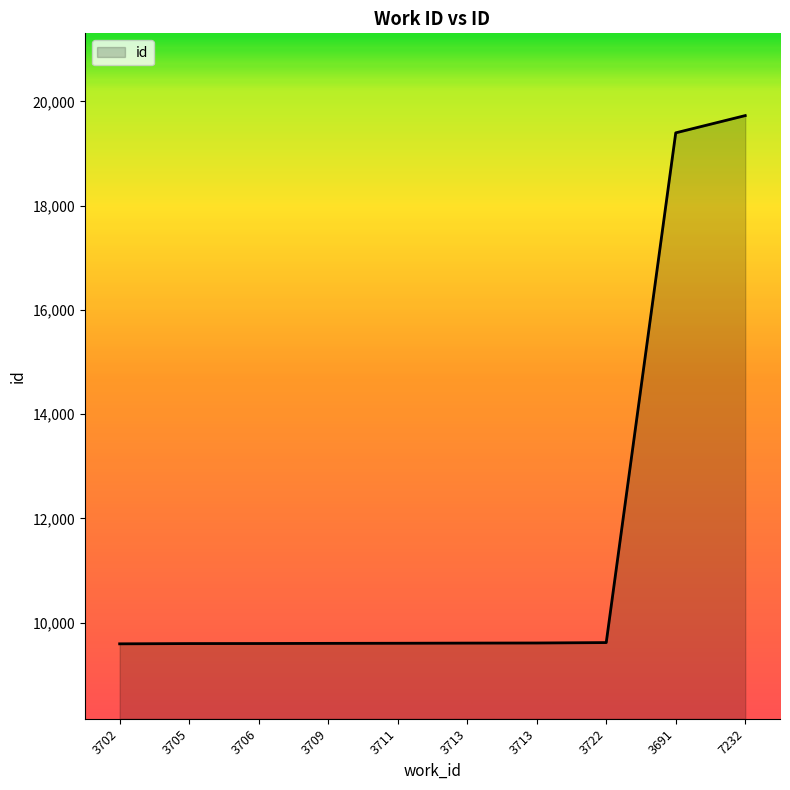

What is the label of the 8th point from the right?

3706